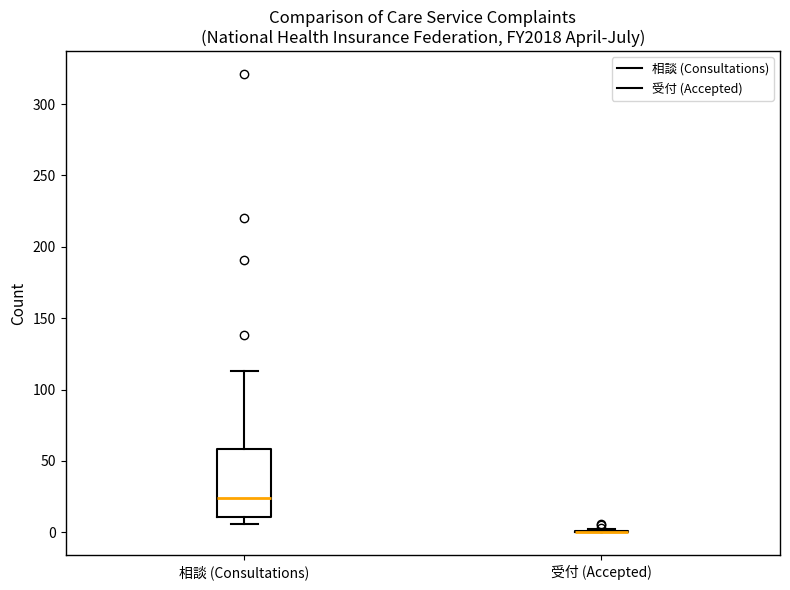

Reading left to right, transcribe this box plot: for each box, give where its median line is, the range the box spans, and where its two whiskers end, as read against the y-axis. The values are not printed on the chart, so give them approximately, as read against the axis.

相談 (Consultations): median 25, box 10 to 60, whiskers 5 to 115
受付 (Accepted): box collapsed to a line at 0, whiskers 0 to 0